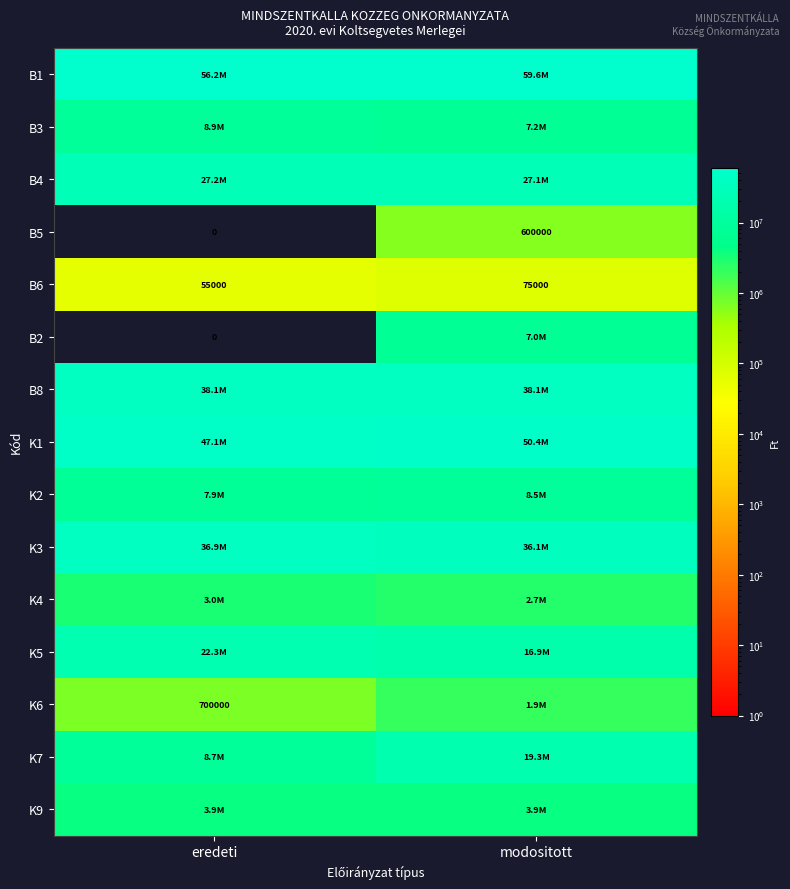

Where is B6 nearest to the value 65000?

eredeti